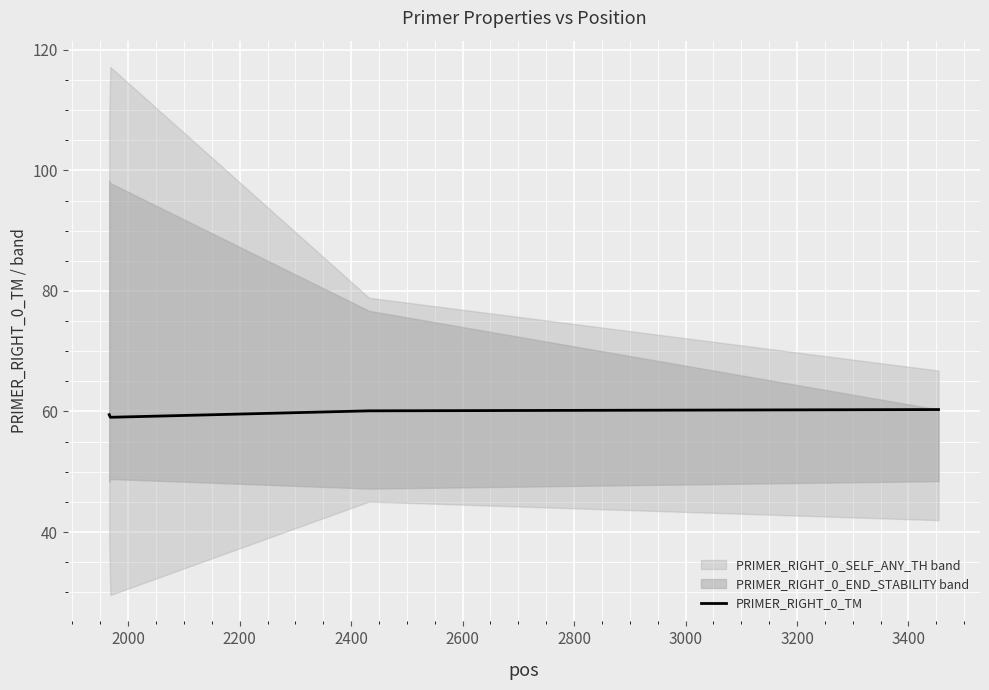

True or false: the data has more than 1 interior local peaks.

False